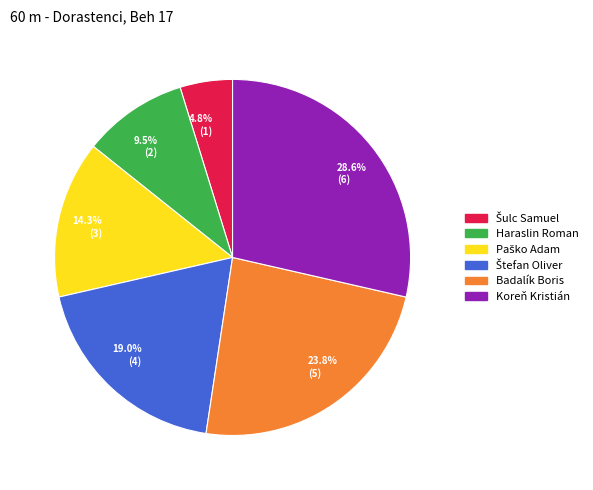

Which category has the biggest portion of the pie?

Koreň Kristián